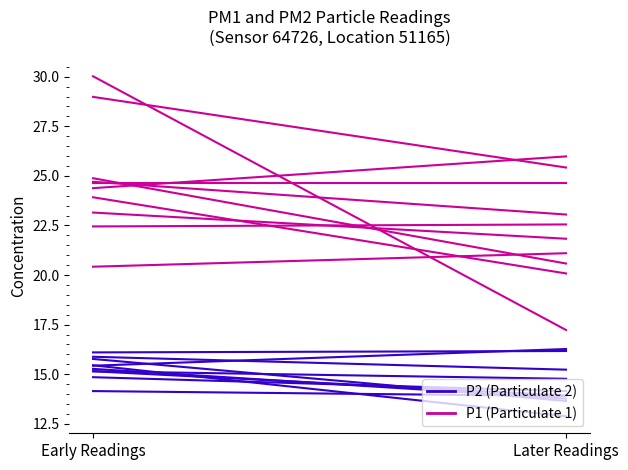

List the labels in order of P2 (Particulate 2) value, smallest first.

Early Readings, Later Readings